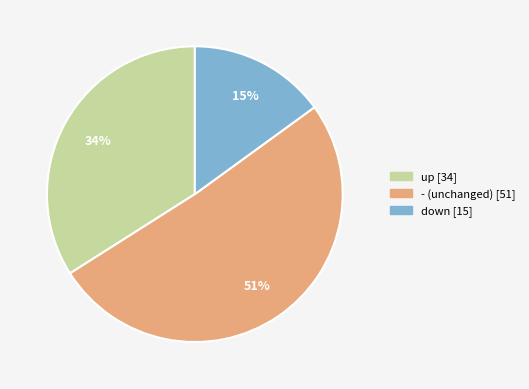

Count the number of slices in the pie.

3